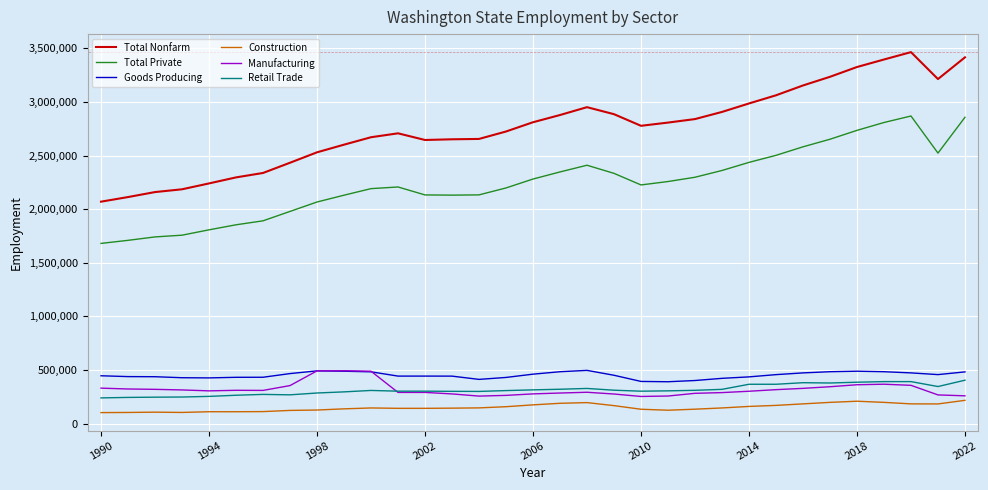

True or false: Construction has more than 0 points higher than both neighbors.

True